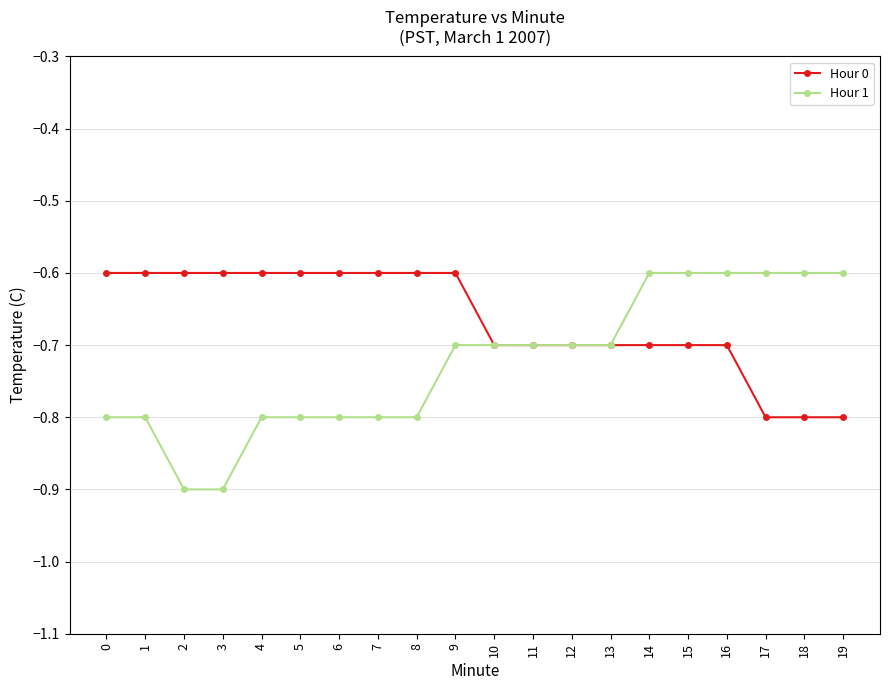

What is the value of the Hour 1 point at the 12th from the left?

-0.7